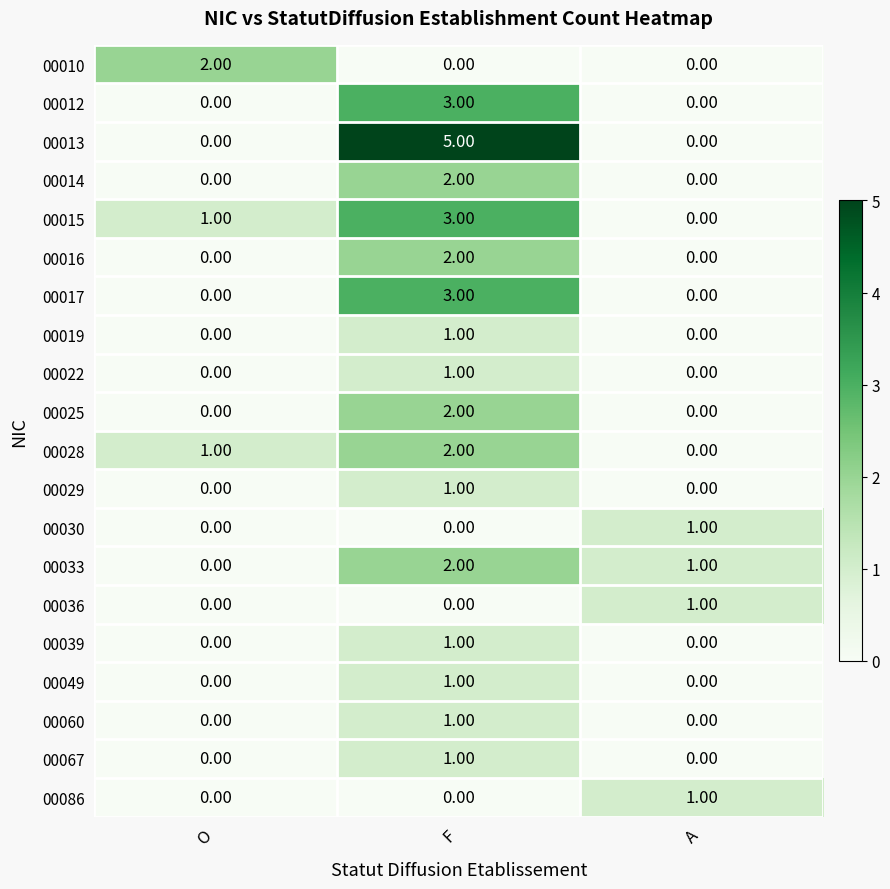

At which category does the chart reach its peak across all series?

F